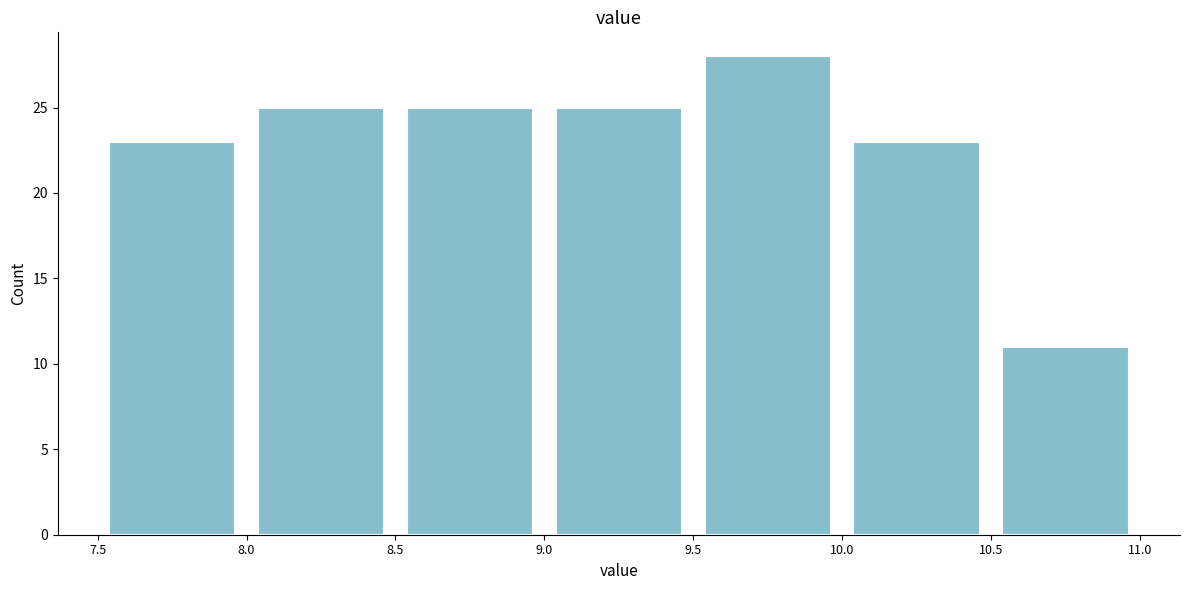

Reading left to right, transcribe this chart: for each bar, give the range it covers on the x-axis and its height. The values are not printed on the chart, so give them approximately, as read against the axis.

7.5 to 8.0: 23
8.0 to 8.5: 25
8.5 to 9.0: 25
9.0 to 9.5: 25
9.5 to 10.0: 28
10.0 to 10.5: 23
10.5 to 11.0: 11